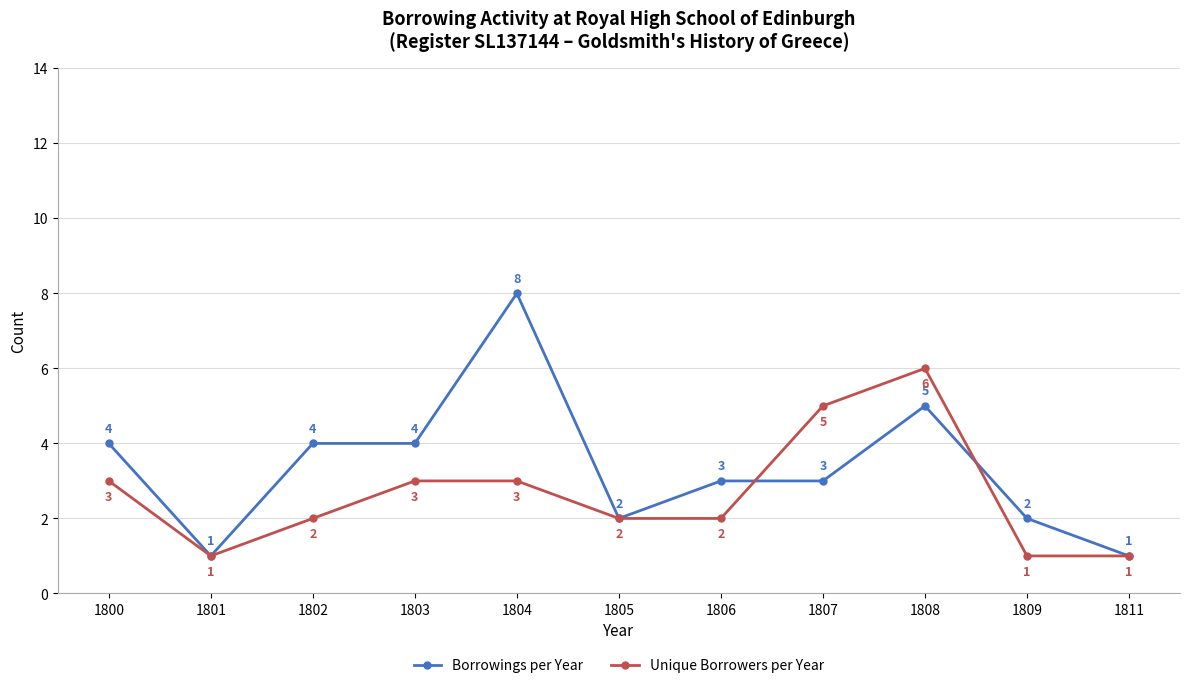

True or false: Borrowings per Year has more than 1 interior local peaks.

True